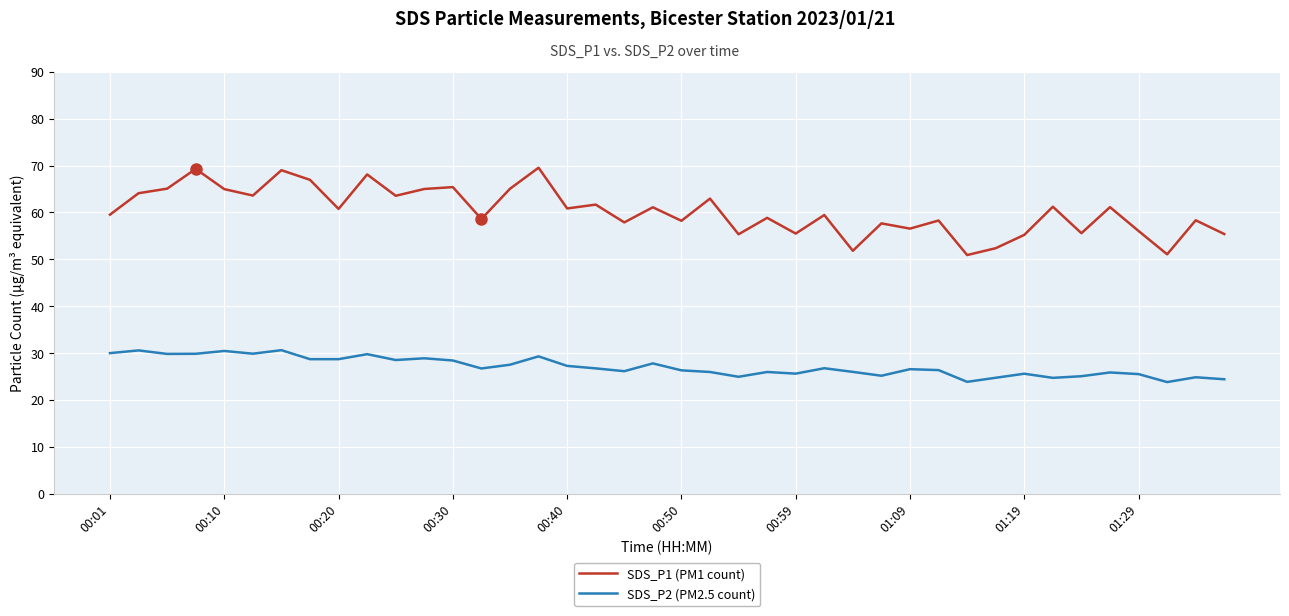

What is the maximum value shown in the chart?

69.5